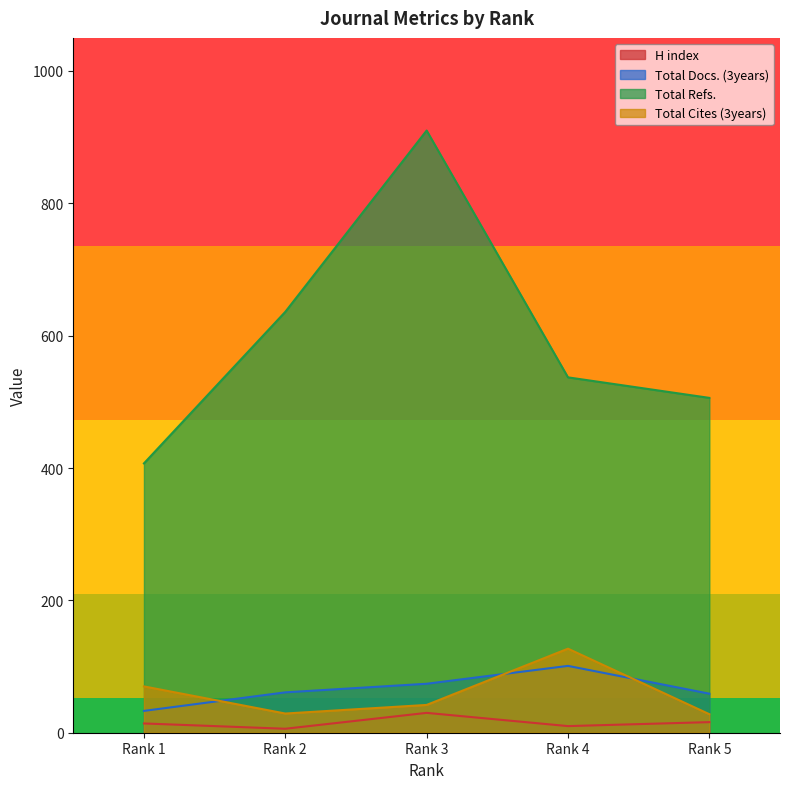

What is the value of the Total Refs. point at the 5th from the left?

506